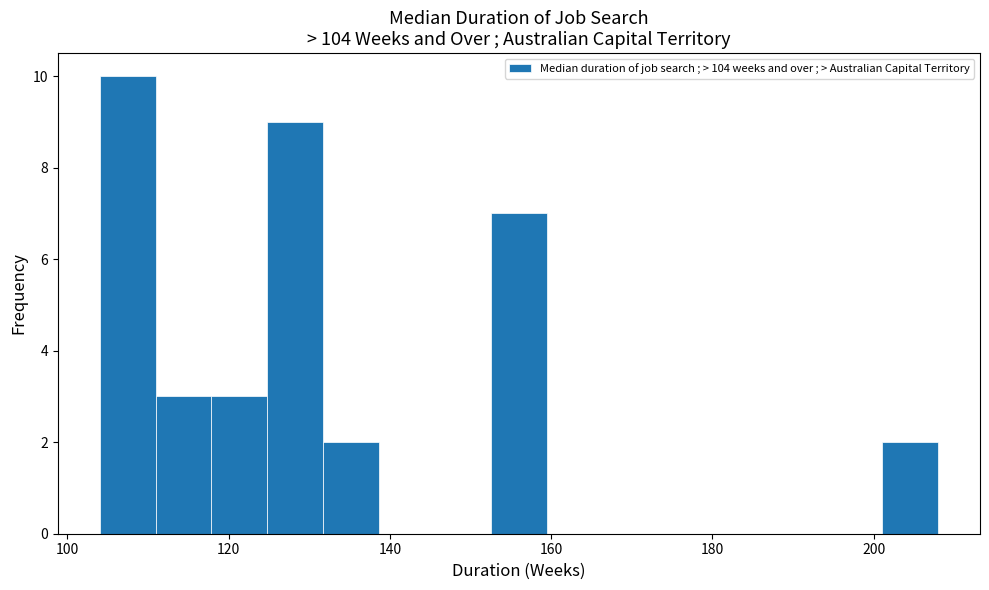

Around what value on the x-axis is the tallest bar? Give the approximate position of its centre, as read against the axis.

108